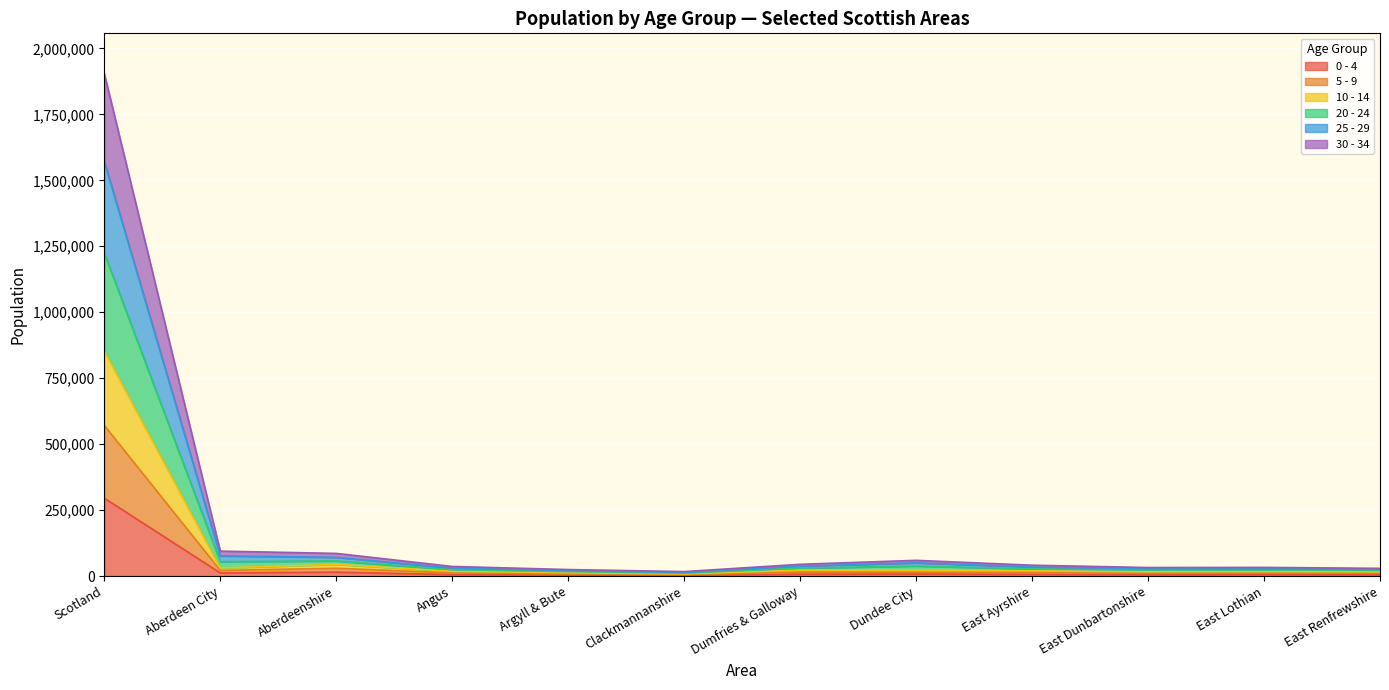

What is the label of the 6th point from the right?

Dumfries & Galloway